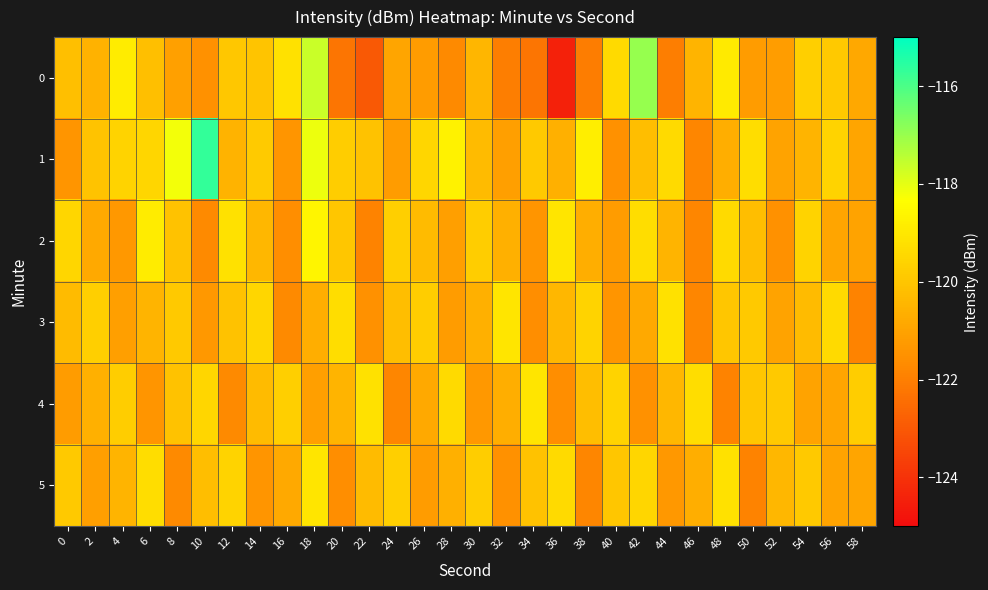

What is the total value across all series at 20?

-723.5